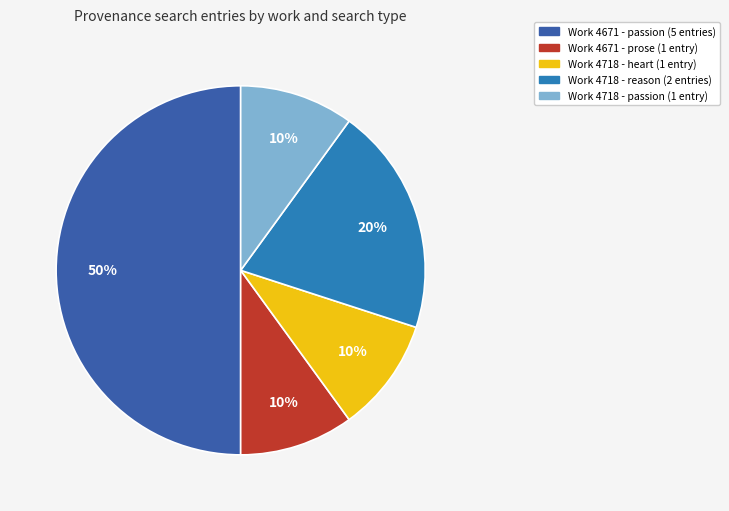

To the nearest percent, what is the difference between the largest and smallest slice percentages?

40%